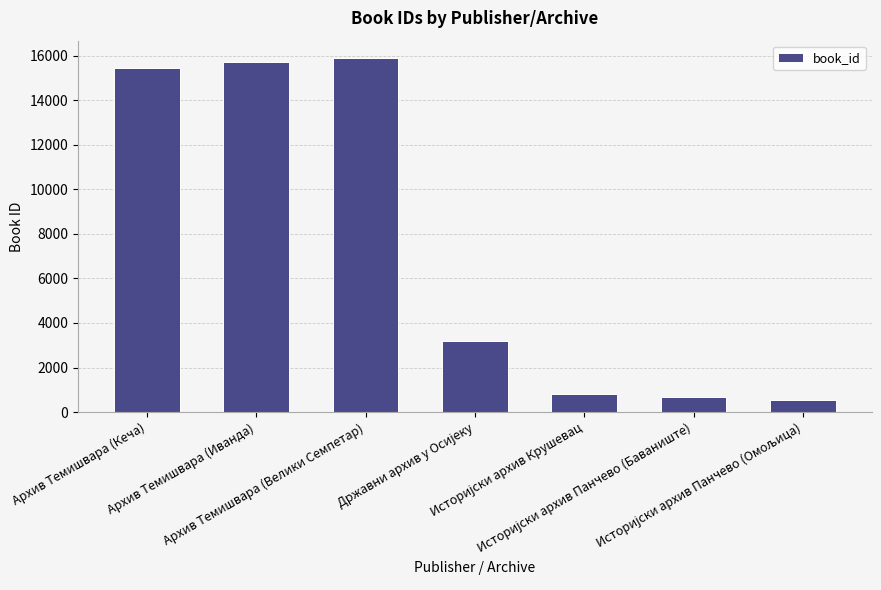

What is the maximum value shown in the chart?

15878